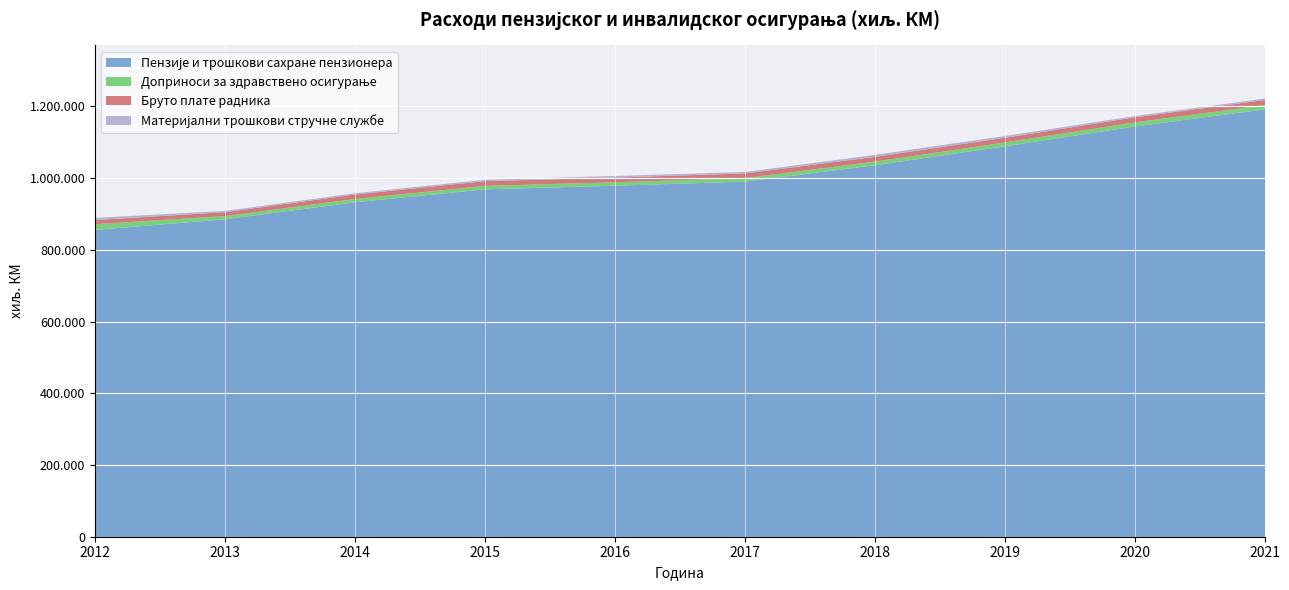

Which label corresponds to the smallest value in the chart?

2014